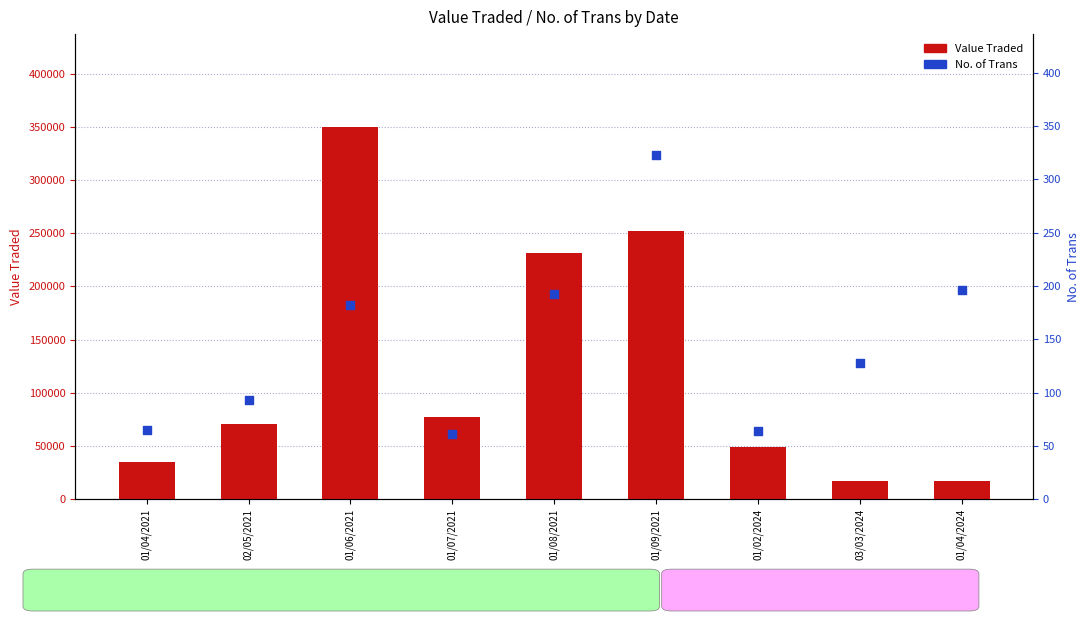

Which series contains the lowest Y value?

No. of Trans